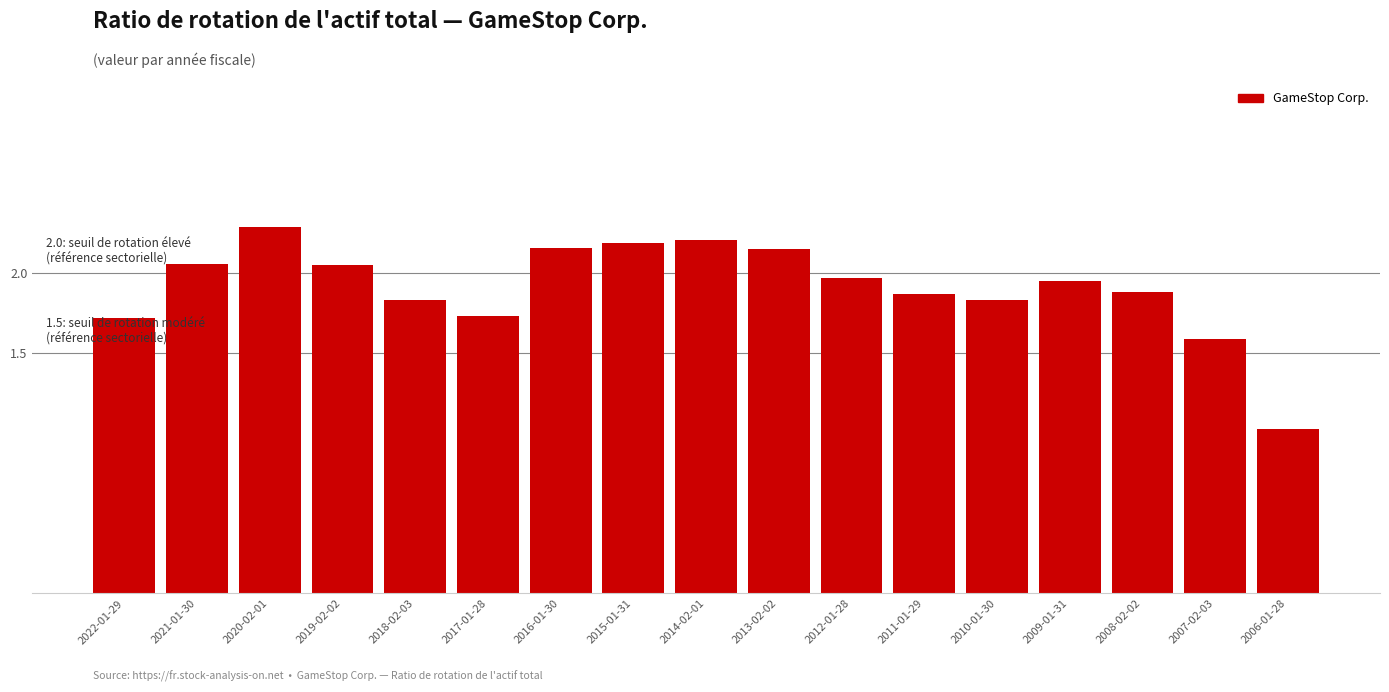

What value does the data have at 2017-01-28?

1.7